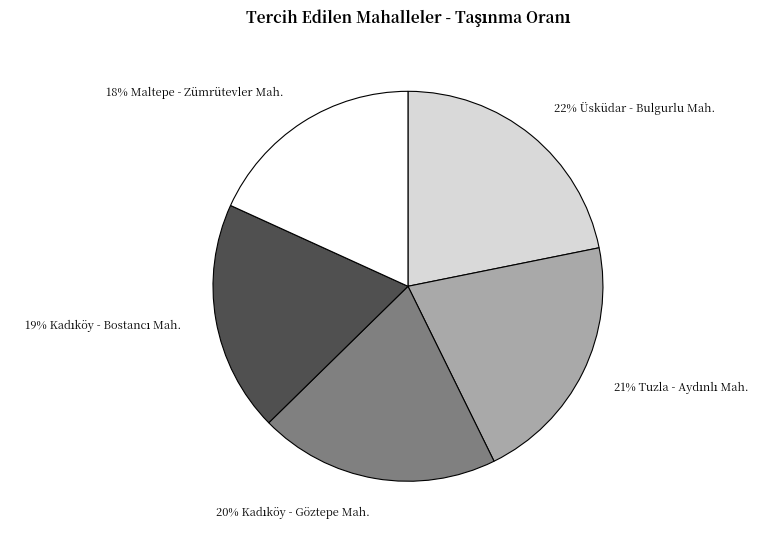

Is there a majority slice in this chart?

No